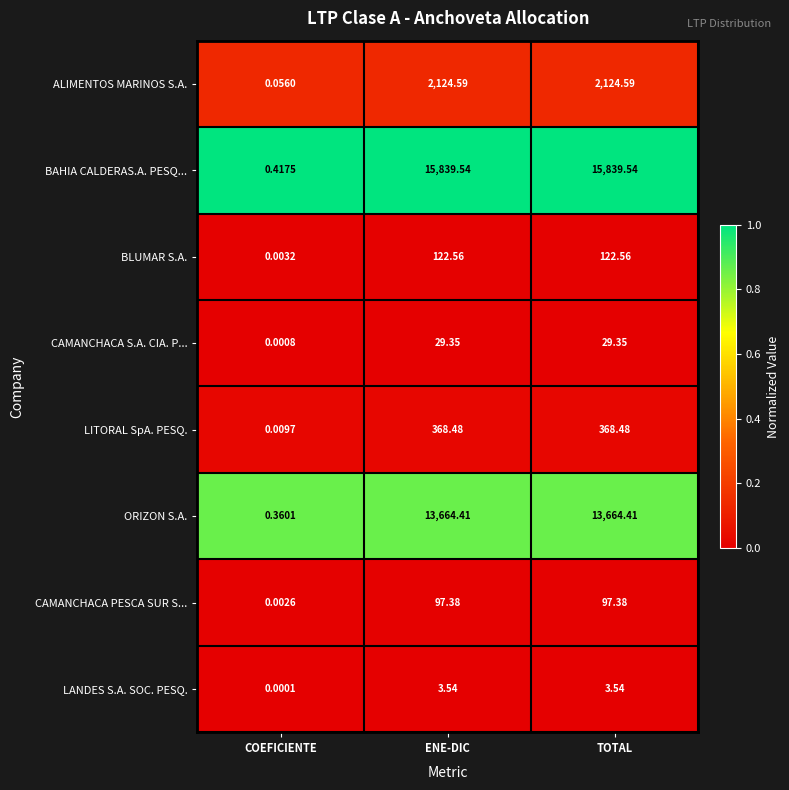

Which category has the lowest value in the BAHIA CALDERAS.A. PESQ... series?

COEFICIENTE